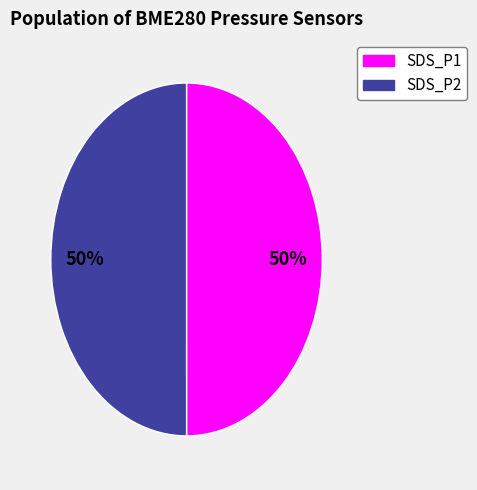

To the nearest percent, what is the average slice percentage?

50%